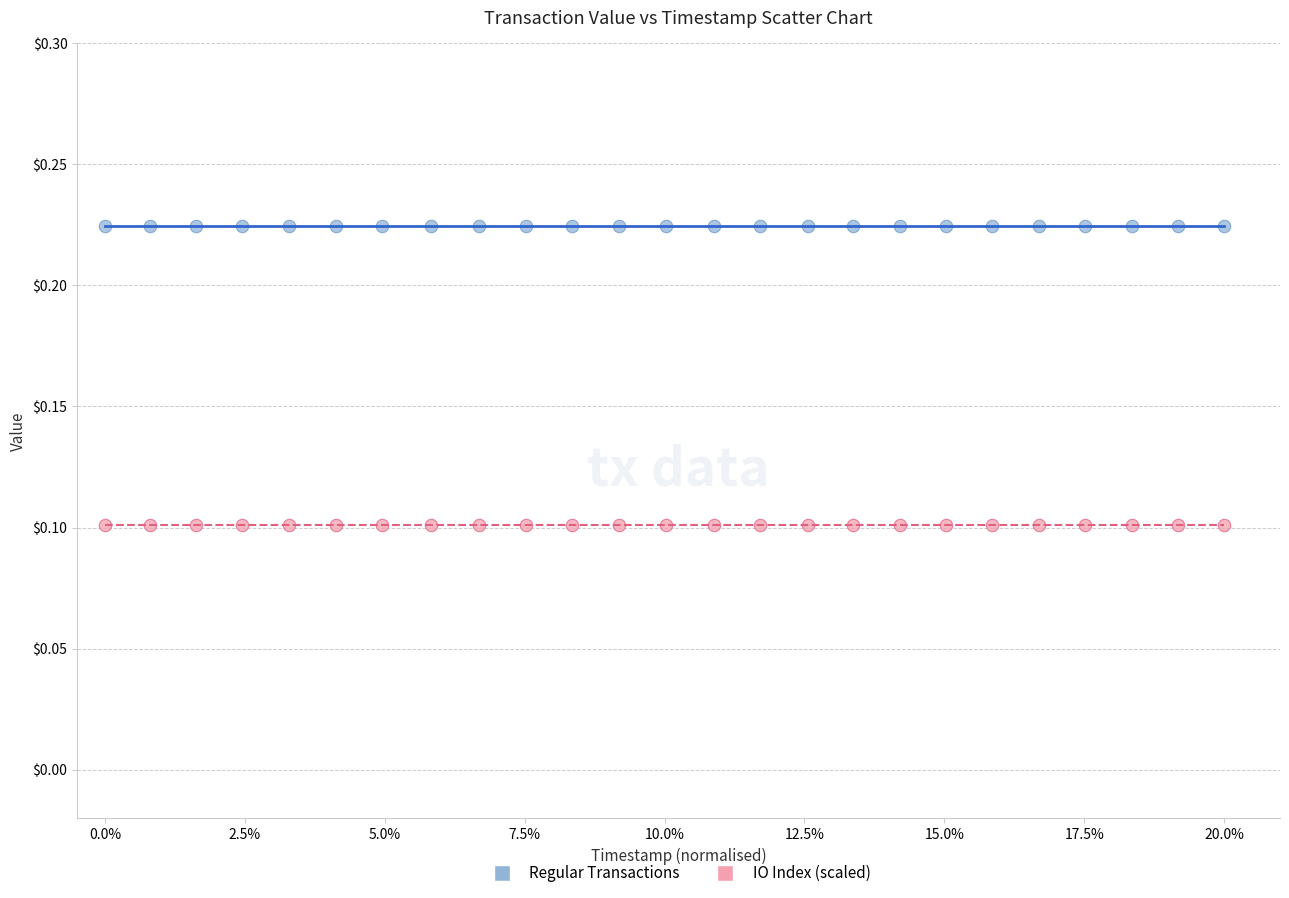

Which series contains the highest Y value?

Regular Transactions